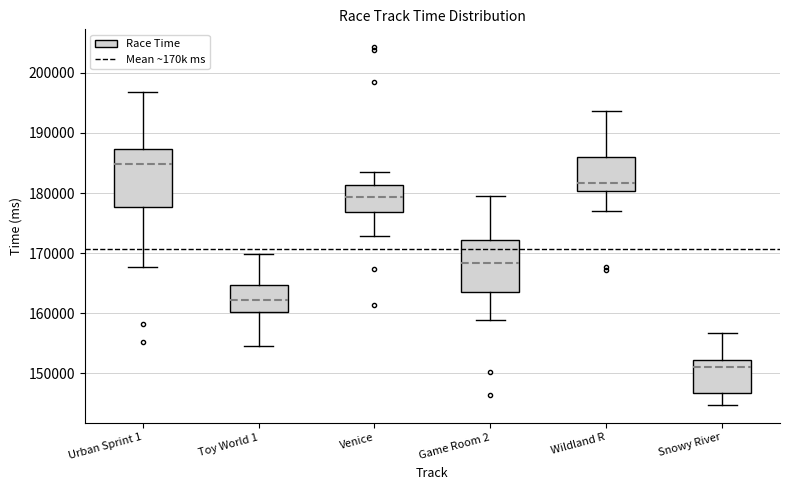

Which box has the highest median line?

Urban Sprint 1